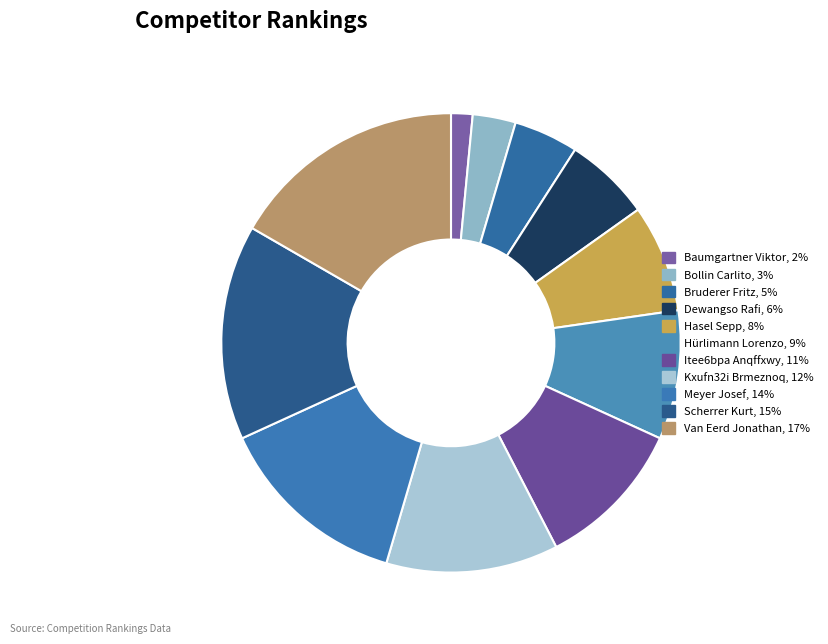

Which has a higher value, Scherrer Kurt or Itee6bpa Anqffxwy?

Scherrer Kurt